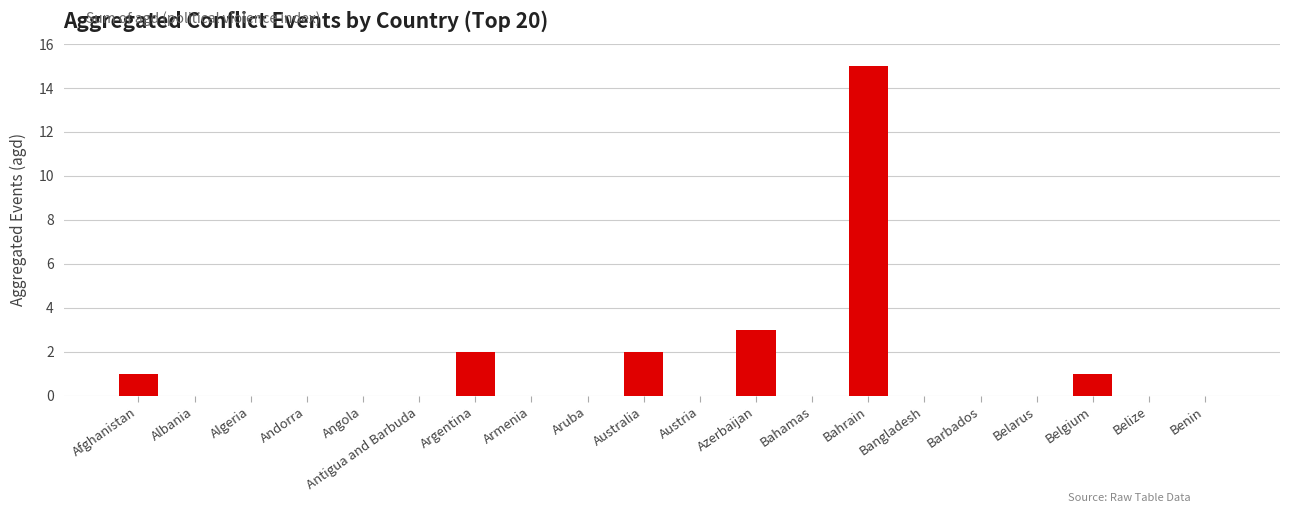

Reading left to right, list all the values displayed in this chart.

1	0	0	0	0	0	2	0	0	2	0	3	0	15	0	0	0	1	0	0